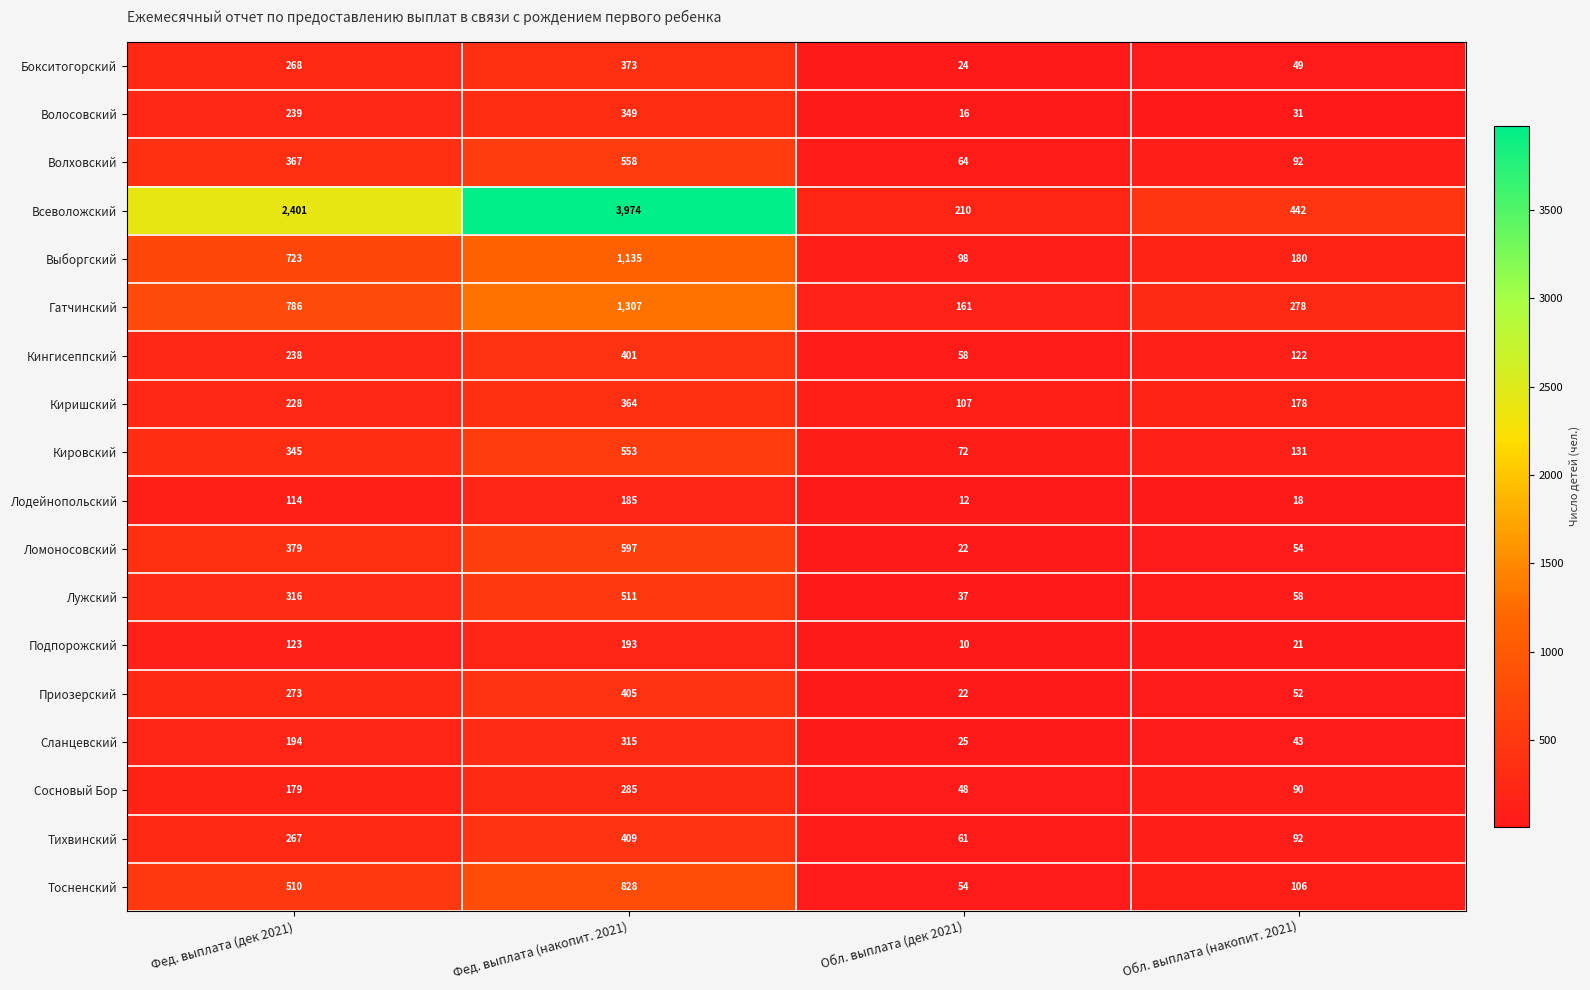

What is the difference between the maximum and second lowest values in the Бокситогорский series?

324